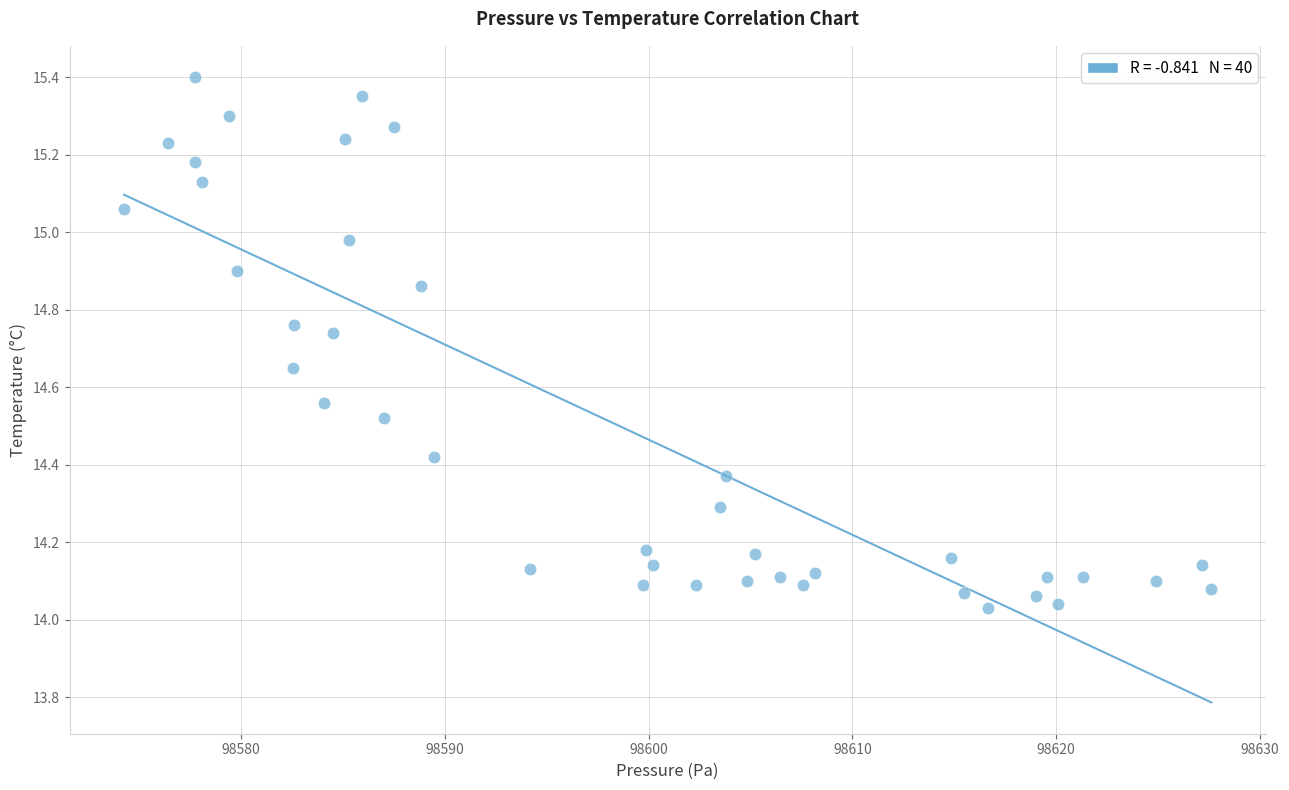

What is the range of Y values (max minus min)?

1.4